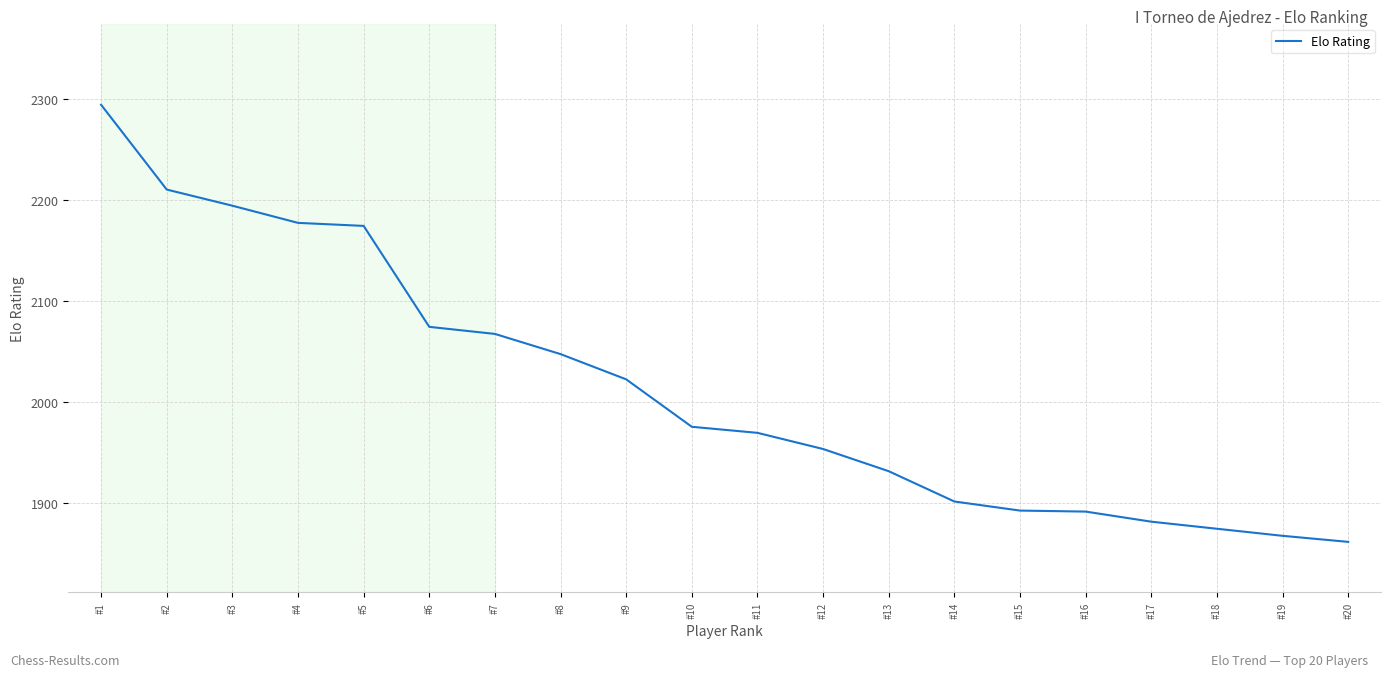

How many lines are shown in the chart?

1